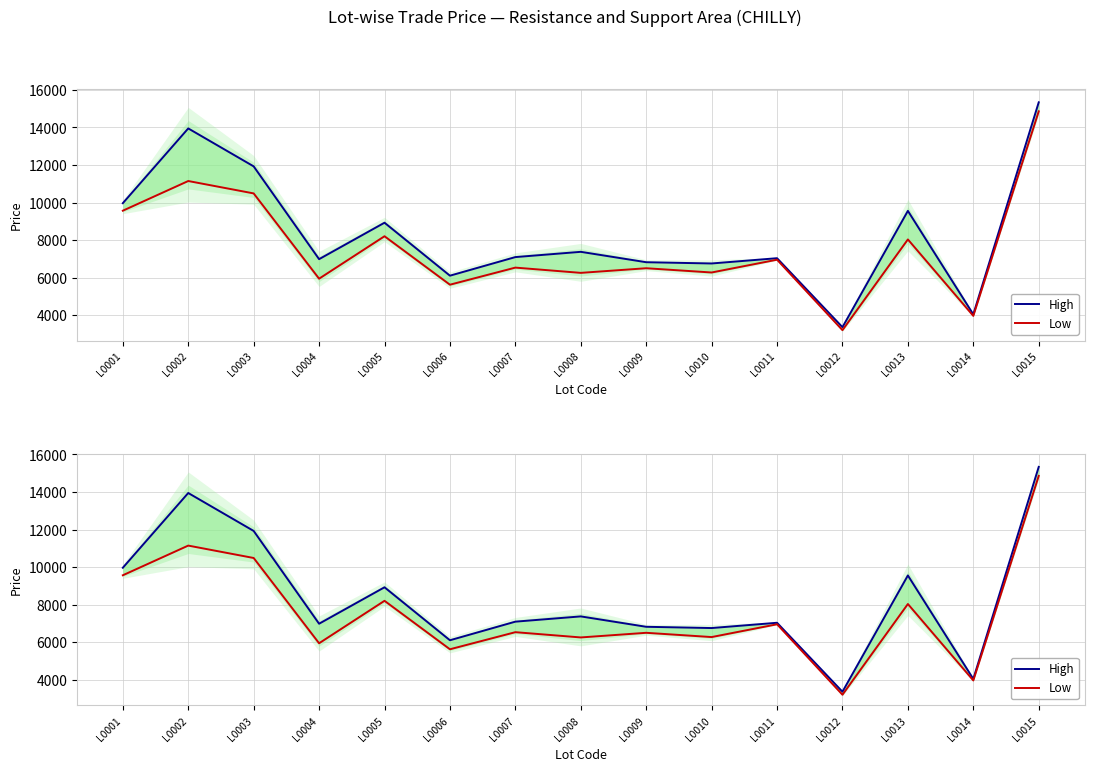

What is the sum of the Low values at L0011 and L0010?

13239